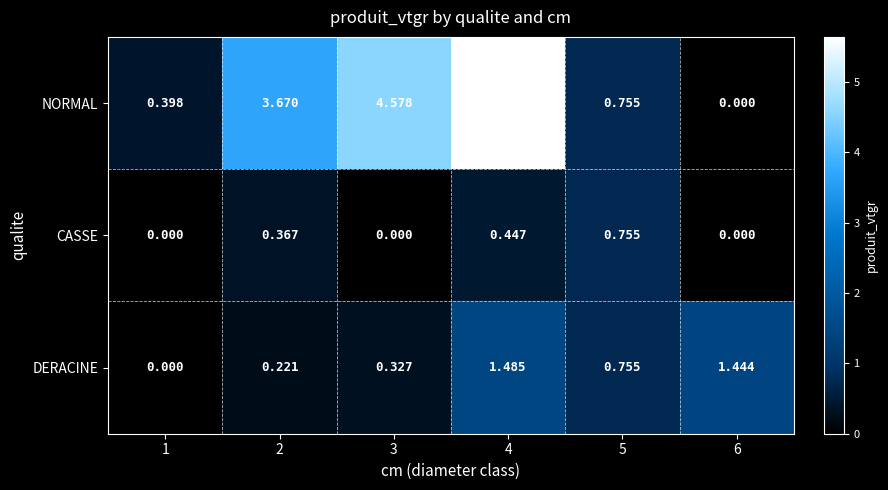

Which series has the widest spread of values?

NORMAL